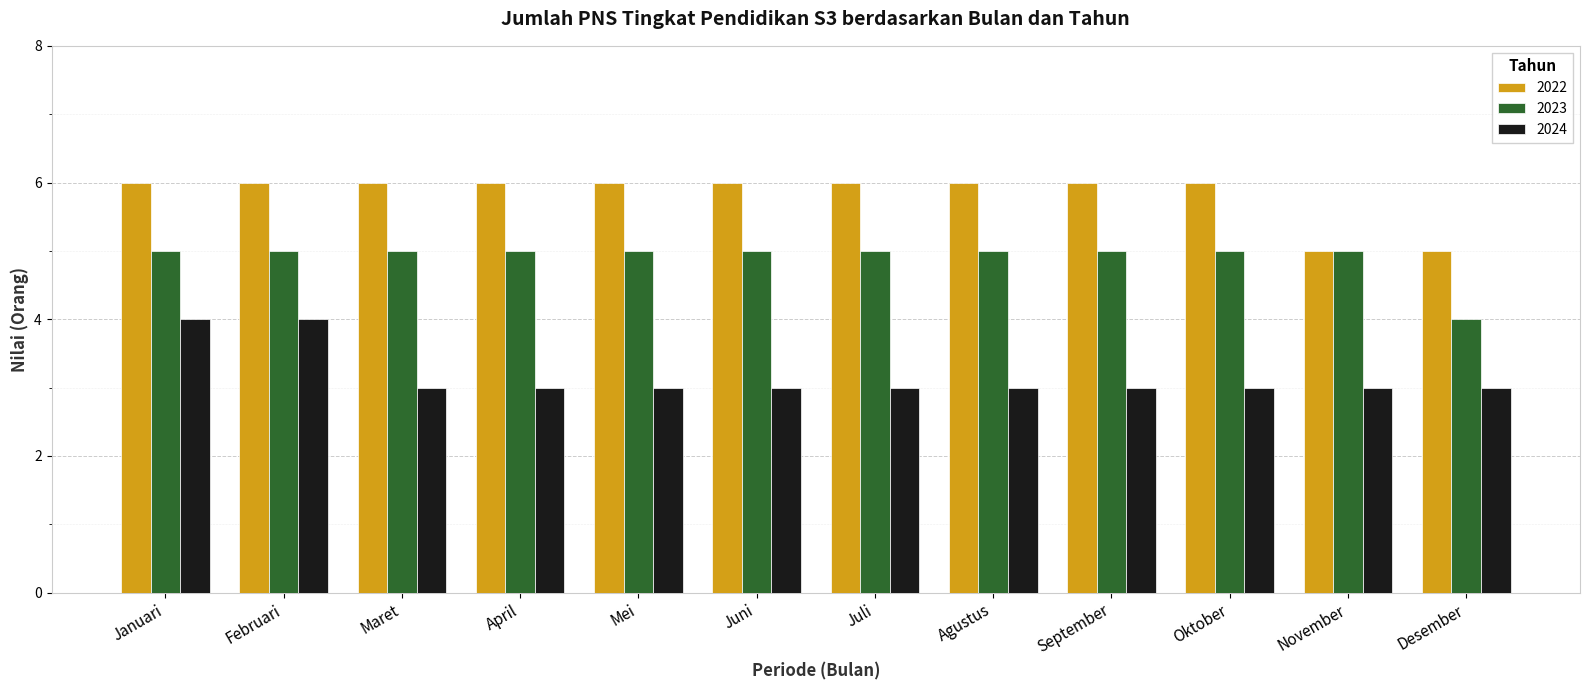

Does the chart contain stacked bars?

No